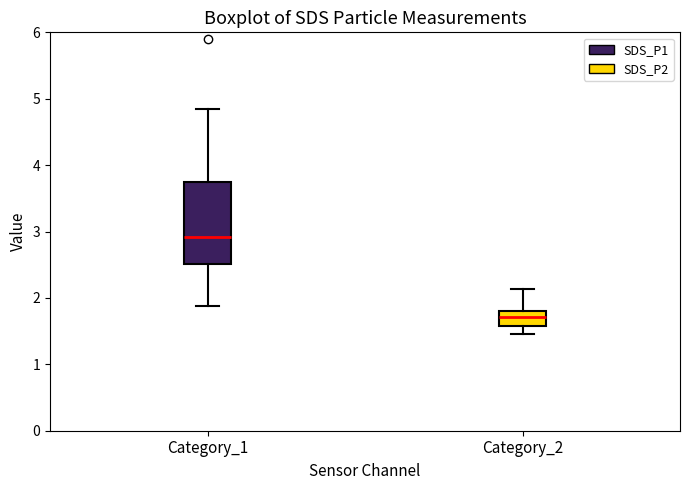

Reading left to right, transcribe this box plot: for each box, give where its median line is, the range the box spans, and where its two whiskers end, as read against the y-axis. The values are not printed on the chart, so give them approximately, as read against the axis.

Category_1: median 2.9, box 2.5 to 3.8, whiskers 1.9 to 4.9
Category_2: median 1.7, box 1.6 to 1.8, whiskers 1.5 to 2.1